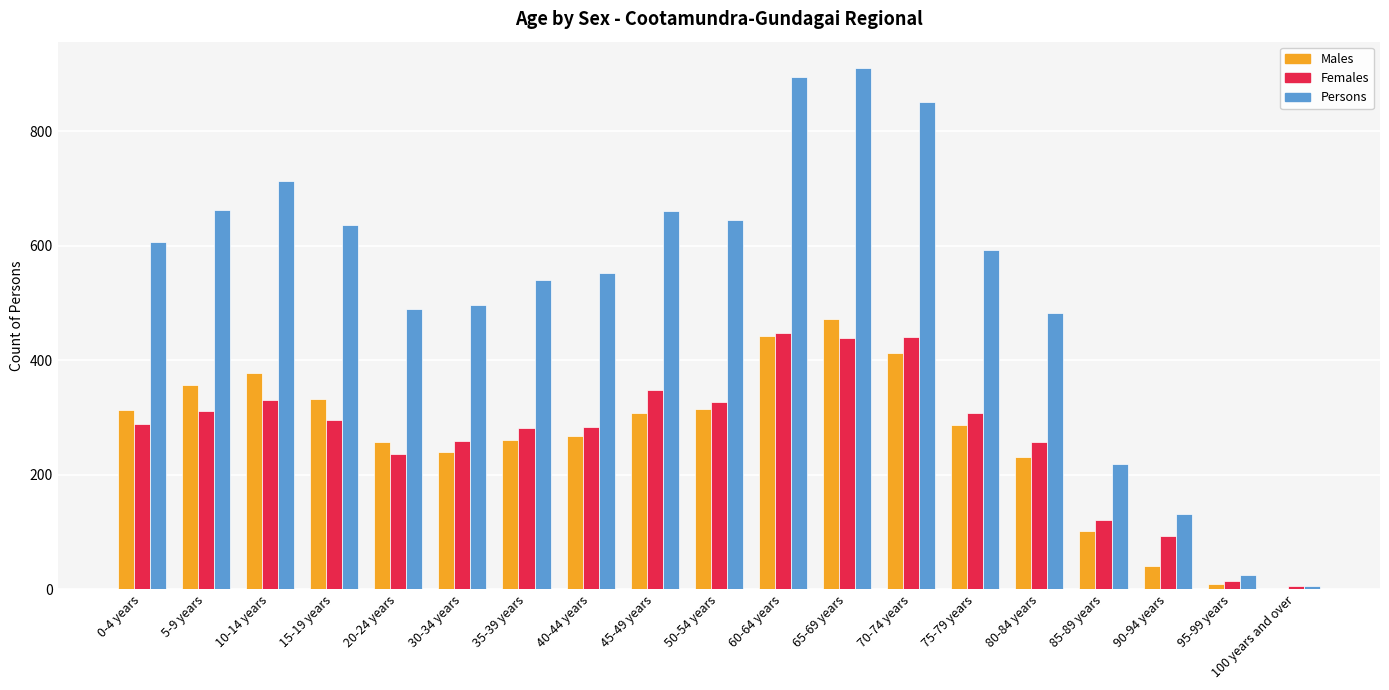

What is the maximum value for Persons?

911